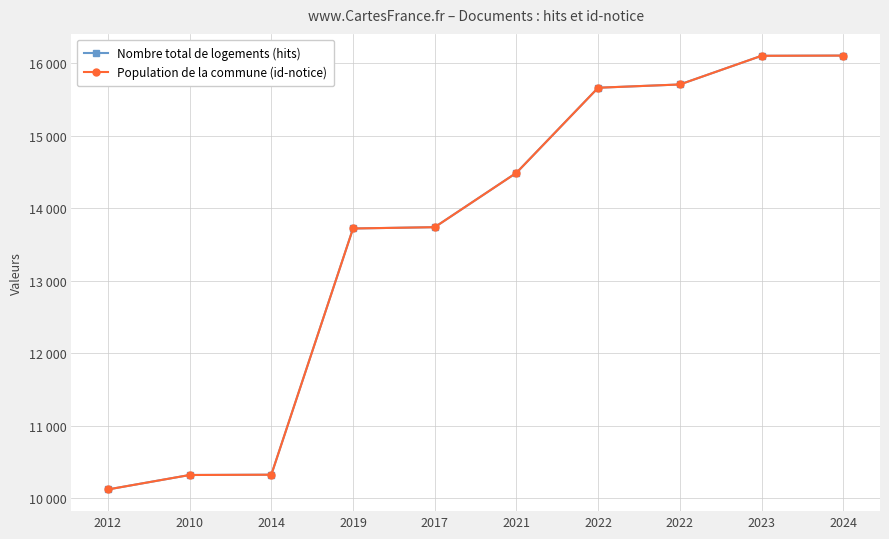

Is this an area chart (filled region under the line)?

No